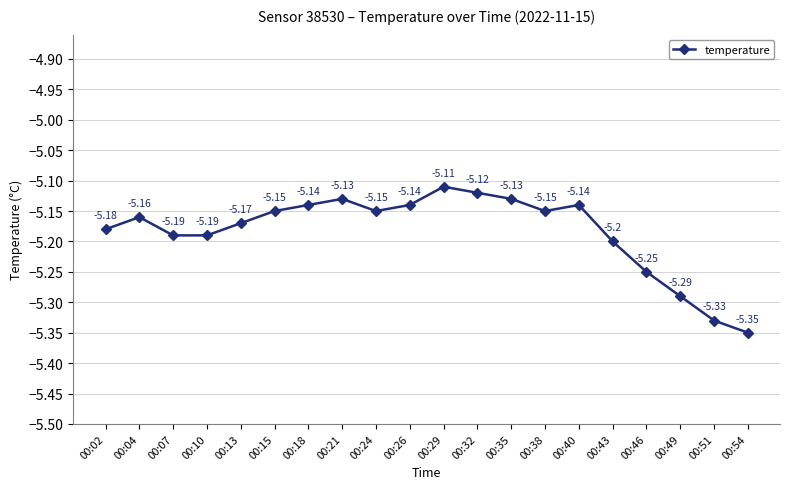

Where is the first local maximum?

00:04